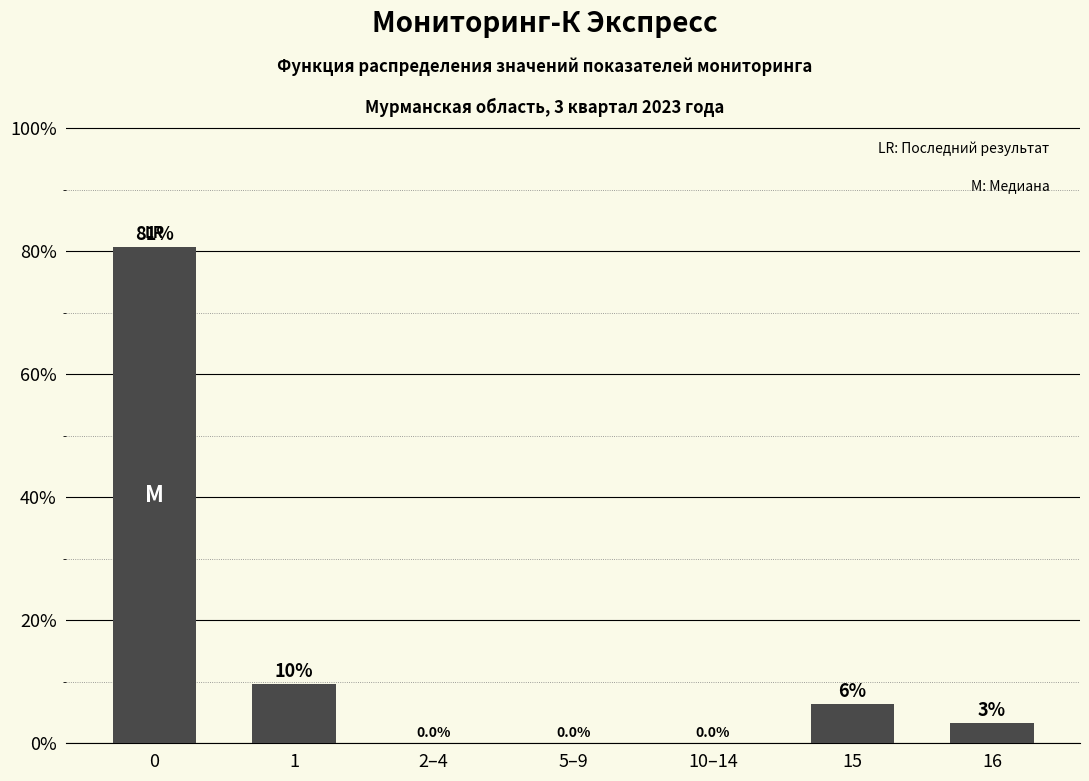

What is the sum of all values?

100.0